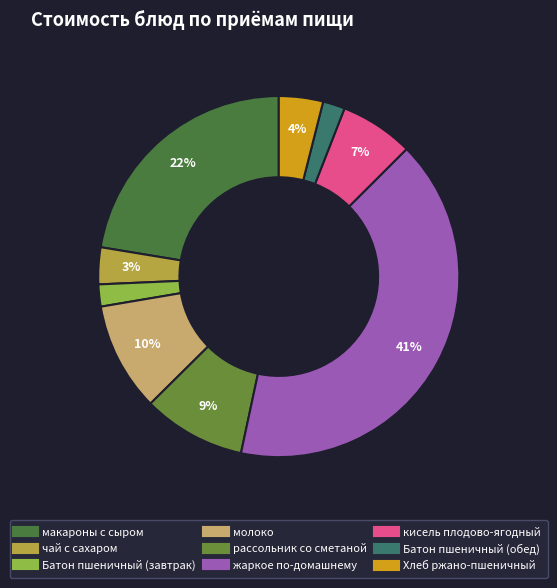

Between жаркое по-домашнему and макароны с сыром, which is larger?

жаркое по-домашнему